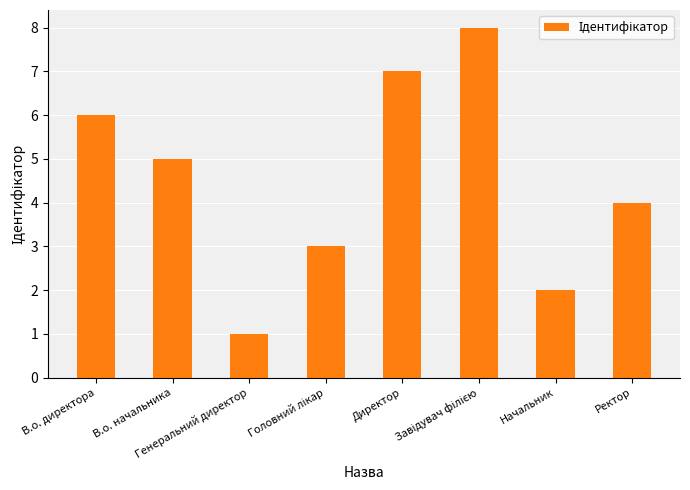

Reading left to right, what are all the values shown in this chart?

6	5	1	3	7	8	2	4